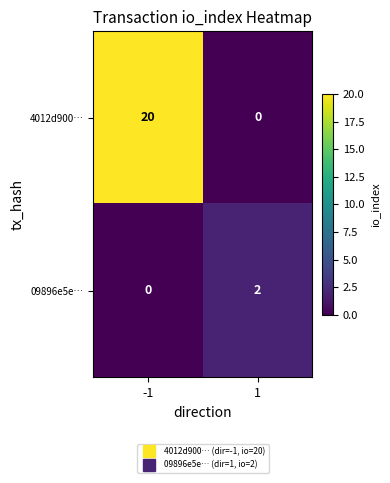

How many series are shown in this chart?

2